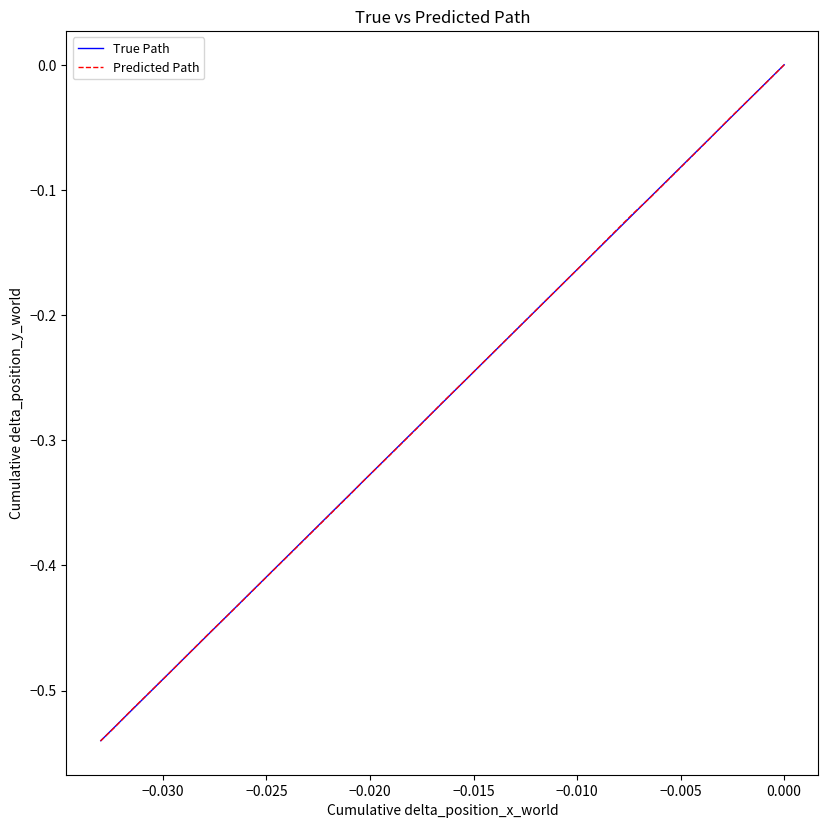

Which series has the largest total across all categories?

True Path